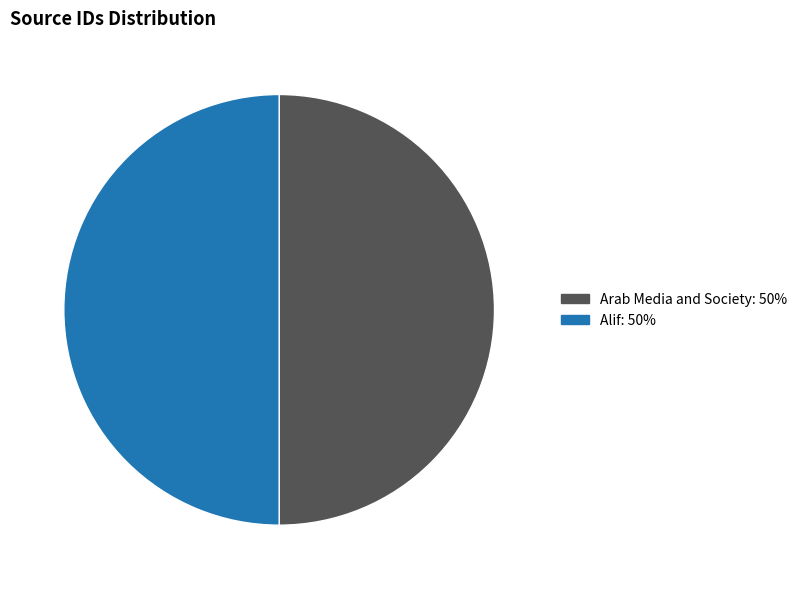

What is the ratio of the value at Arab Media and Society: 50% to the value at Alif: 50%?

1.0